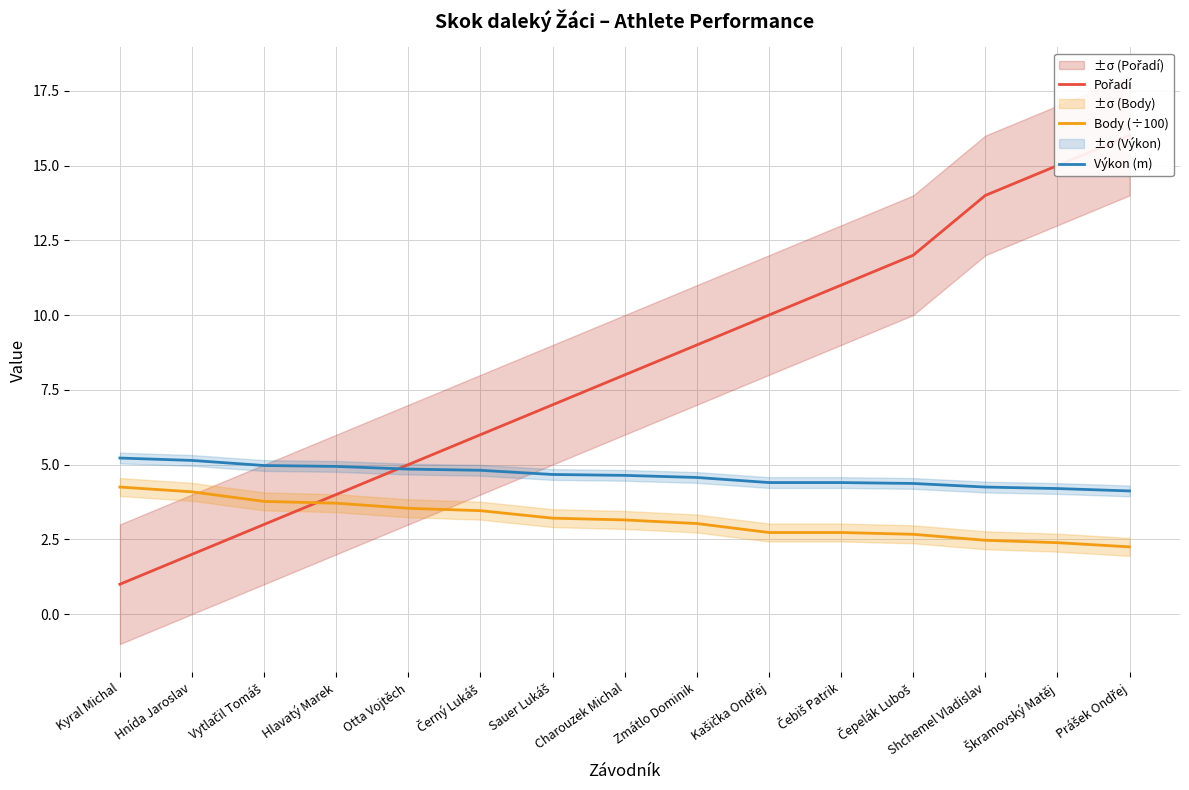

What is the sum of the Pořadí values at Zmátlo Dominik and Kašička Ondřej?

19.0